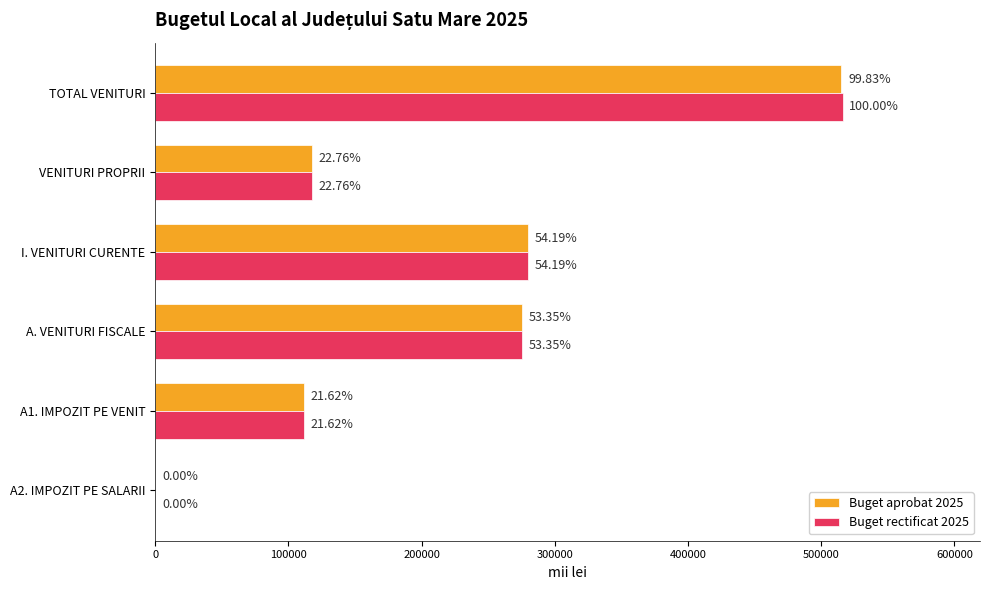

Reading left to right, extract all data points from this chart.

Buget aprobat 2025: 515067.9	117435.7	279574.7	275278.1	111542.0	0.0
Buget rectificat 2025: 515954.5	117435.7	279574.7	275278.1	111542.0	0.0